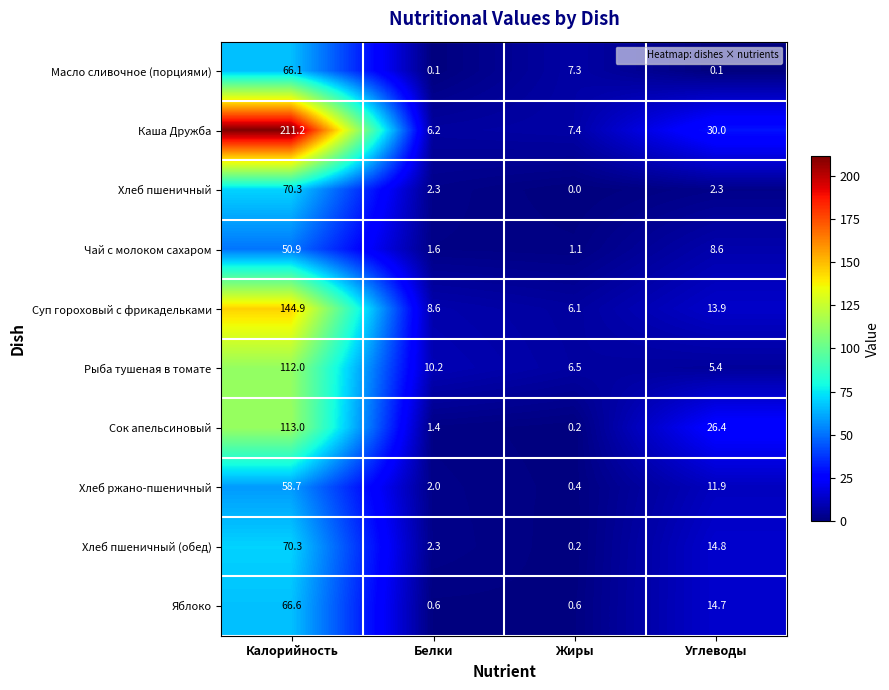

What is the sum of the Хлеб пшеничный values at Жиры and Белки?

2.3